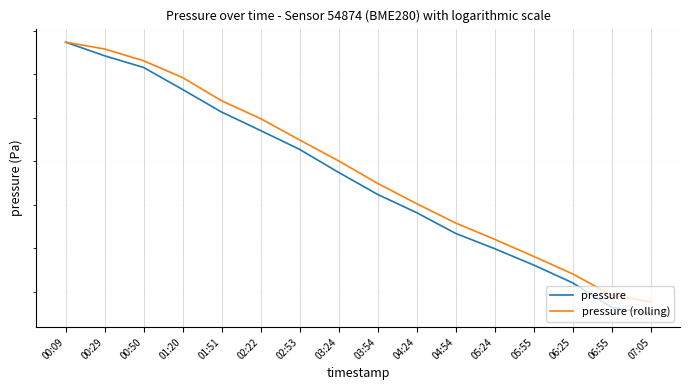

Is it true that pressure equals 27517.1 at 01:51?

False